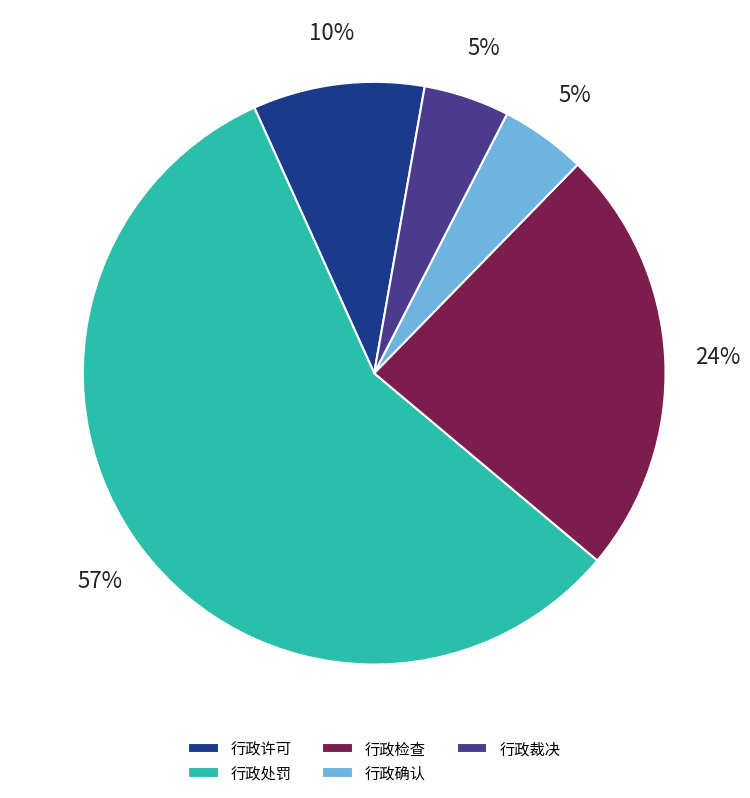

Do 行政处罚 and 行政许可 together represent more than half of the pie?

Yes